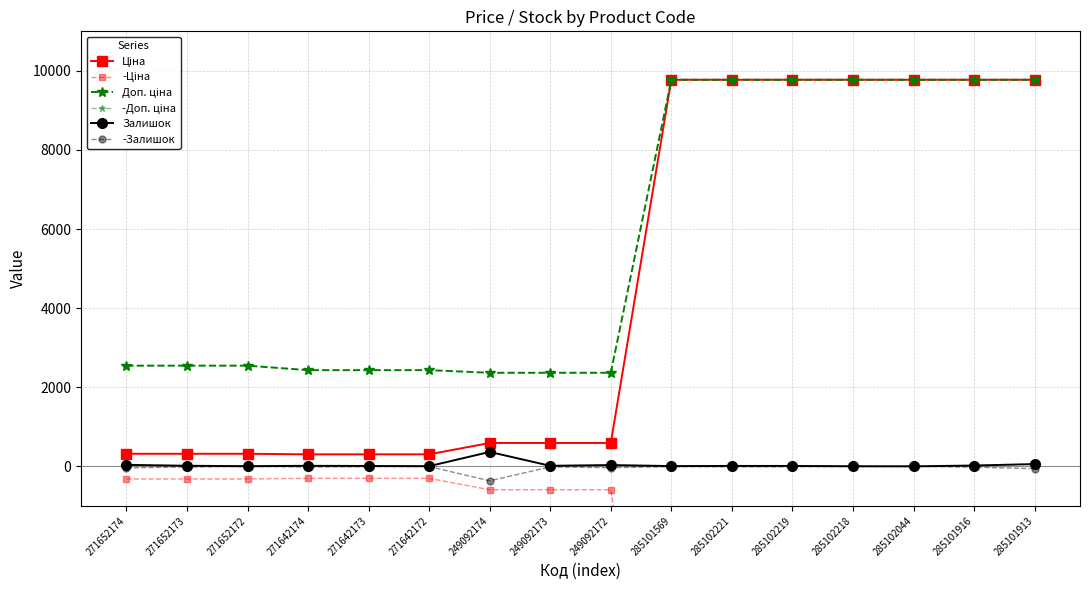

How many categories are shown in the chart?

16